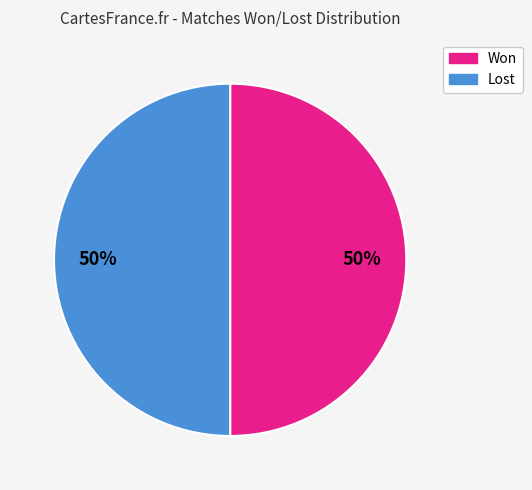

To the nearest percent, what is the average slice percentage?

50%